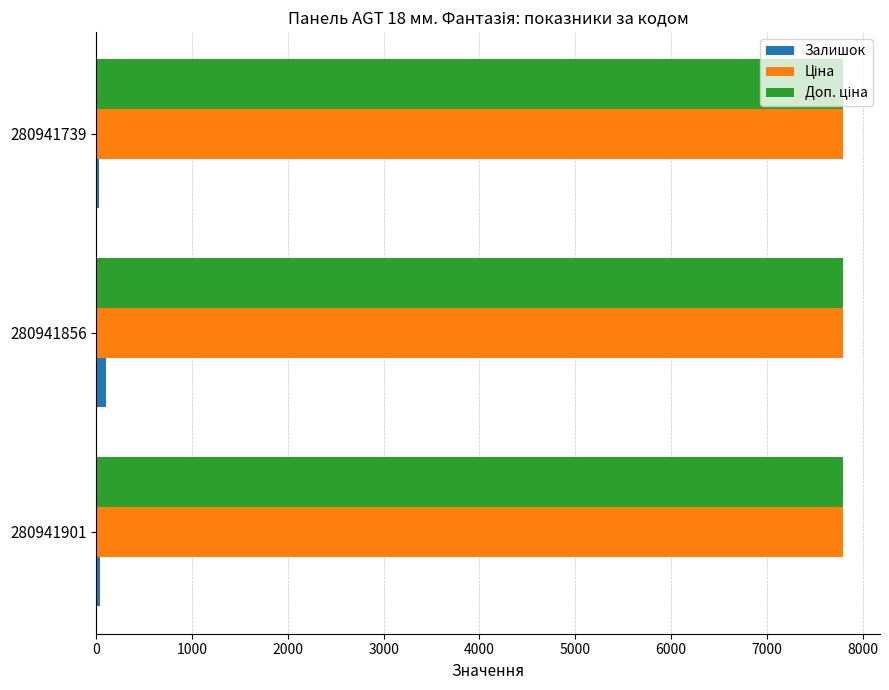

True or false: Залишок has a value of 23.0 at 280941739.

True